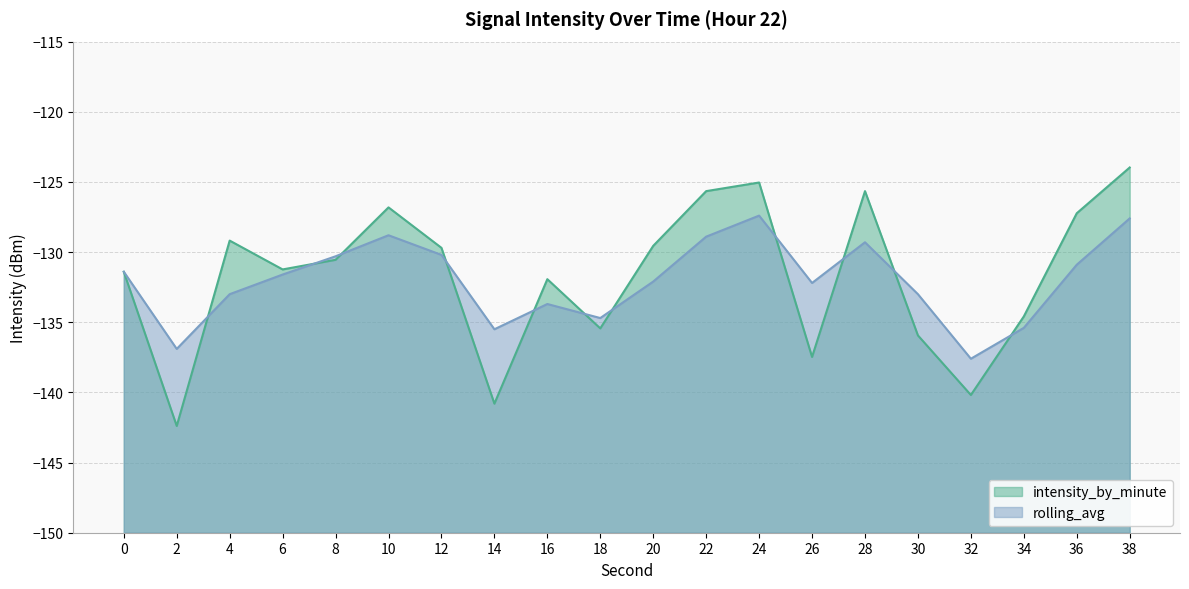

What value does the rolling_avg series have at 36?

-130.9